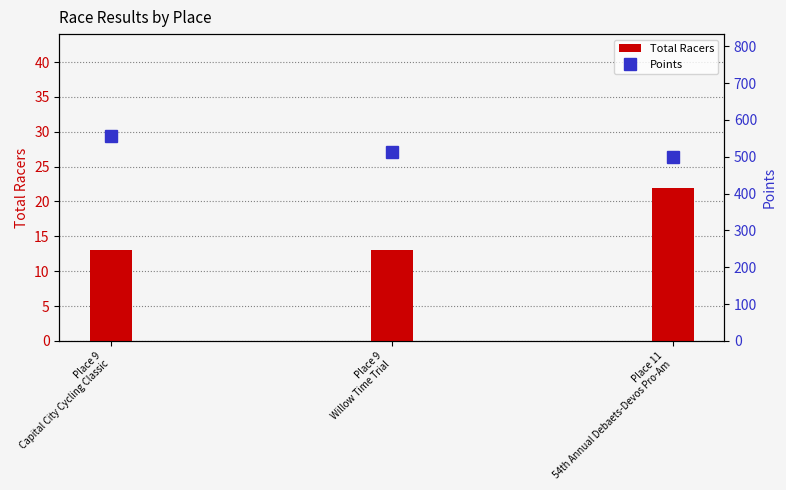

Reading right to left, transcribe all the data shown in this chart.

Total Racers: Place 11
54th Annual Debaets-Devos Pro-Am=22.0	Place 9
Willow Time Trial=13.0	Place 9
Capital City Cycling Classic=13.0
Points: Place 11
54th Annual Debaets-Devos Pro-Am=500.0	Place 9
Willow Time Trial=511.7	Place 9
Capital City Cycling Classic=555.4